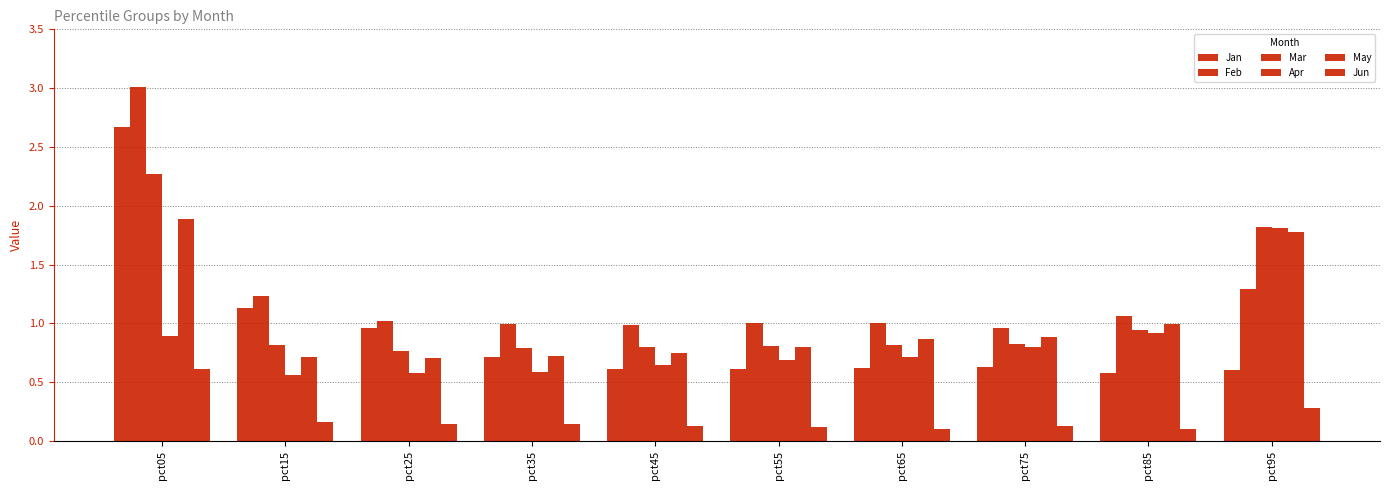

Which category has the lowest value in the May series?

pct25